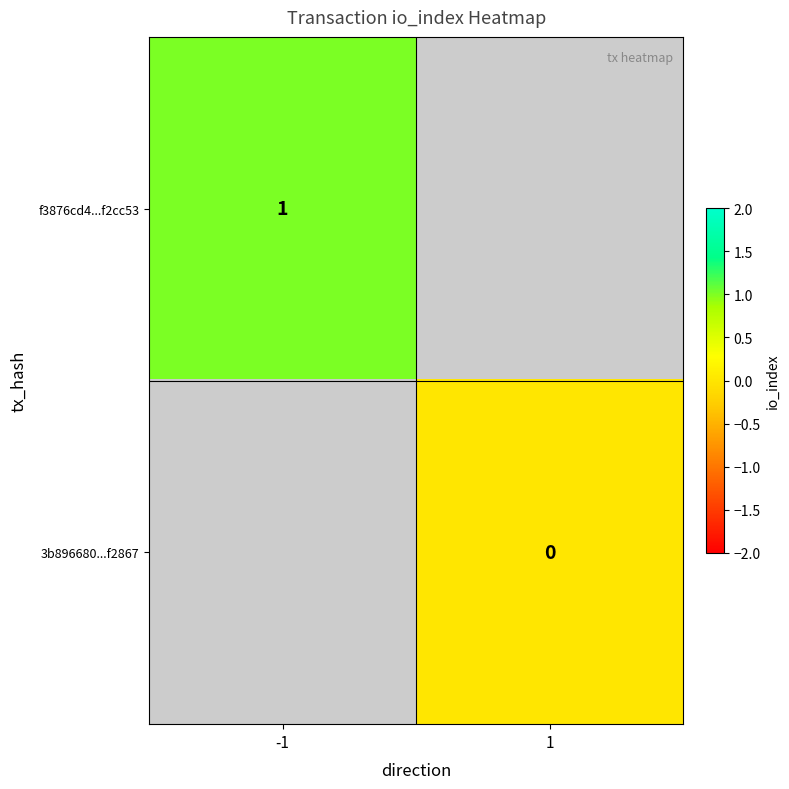

How many distinct data groups are displayed?

2